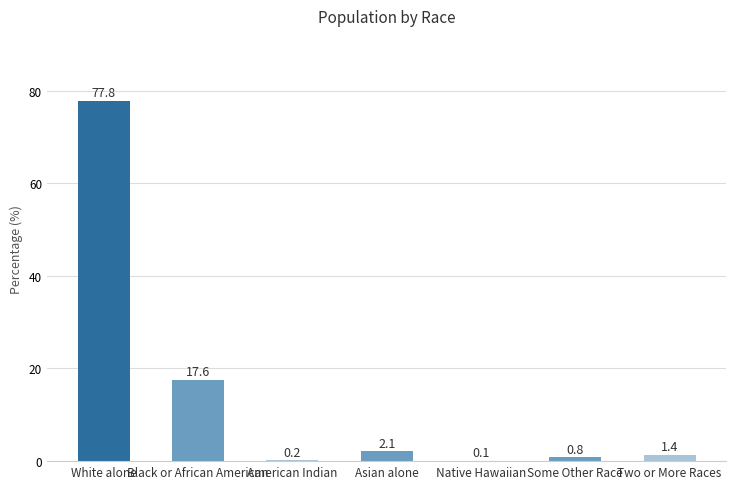

What value does the data have at Some Other Race?

0.8